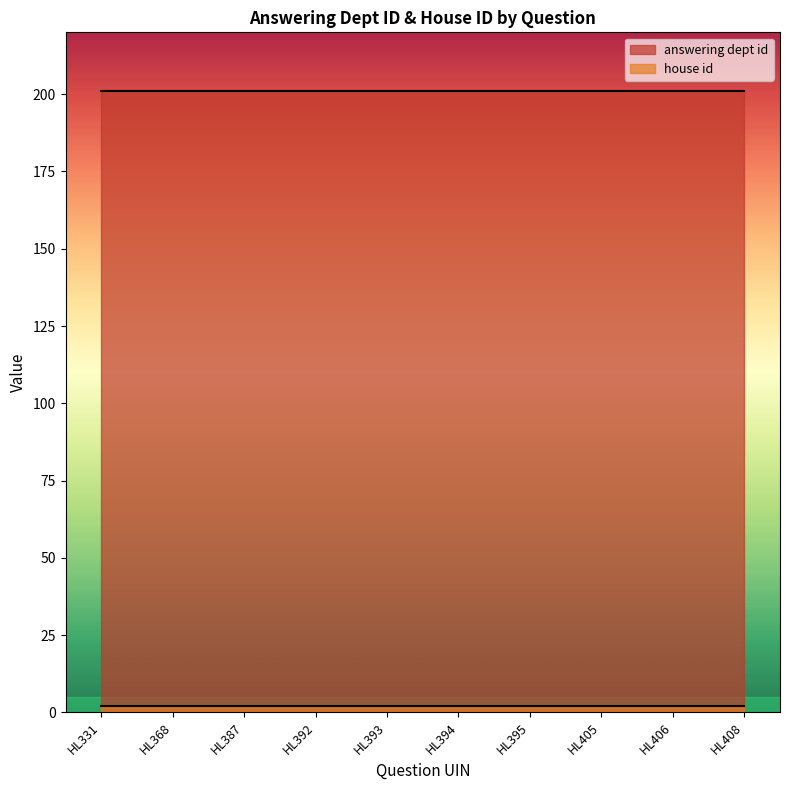

The answering dept id series shows 74 at HL331. True or false?

False